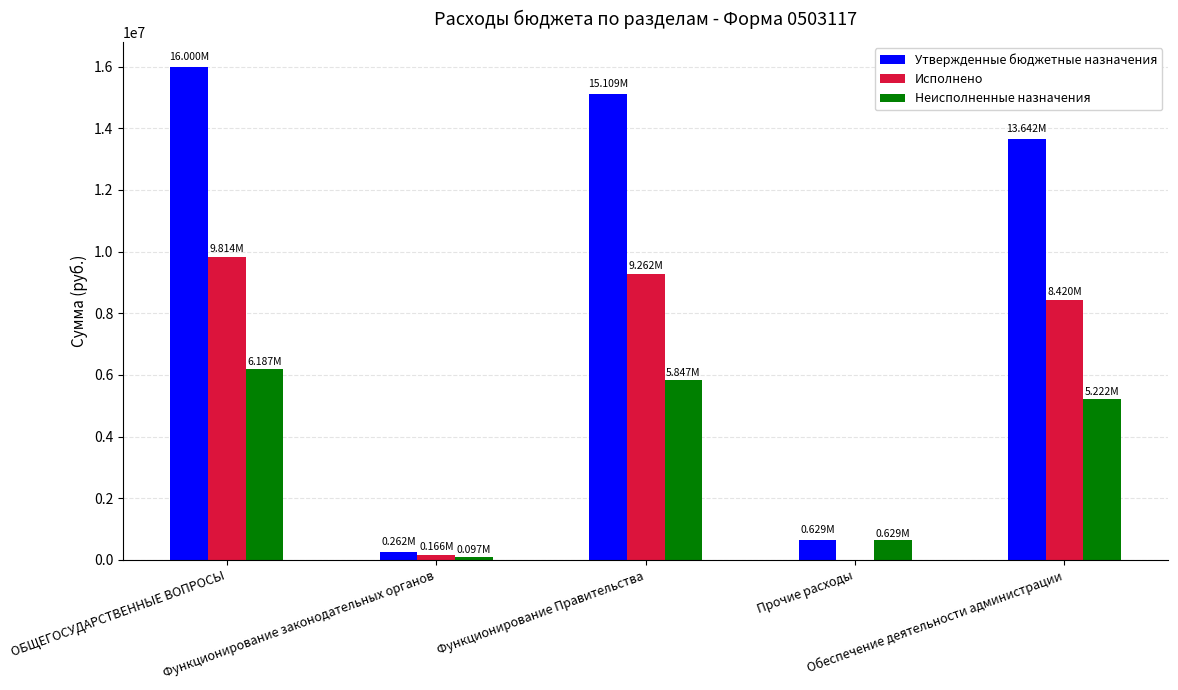

Where is Утвержденные бюджетные назначения nearest to the value 8131280?

Обеспечение деятельности администрации